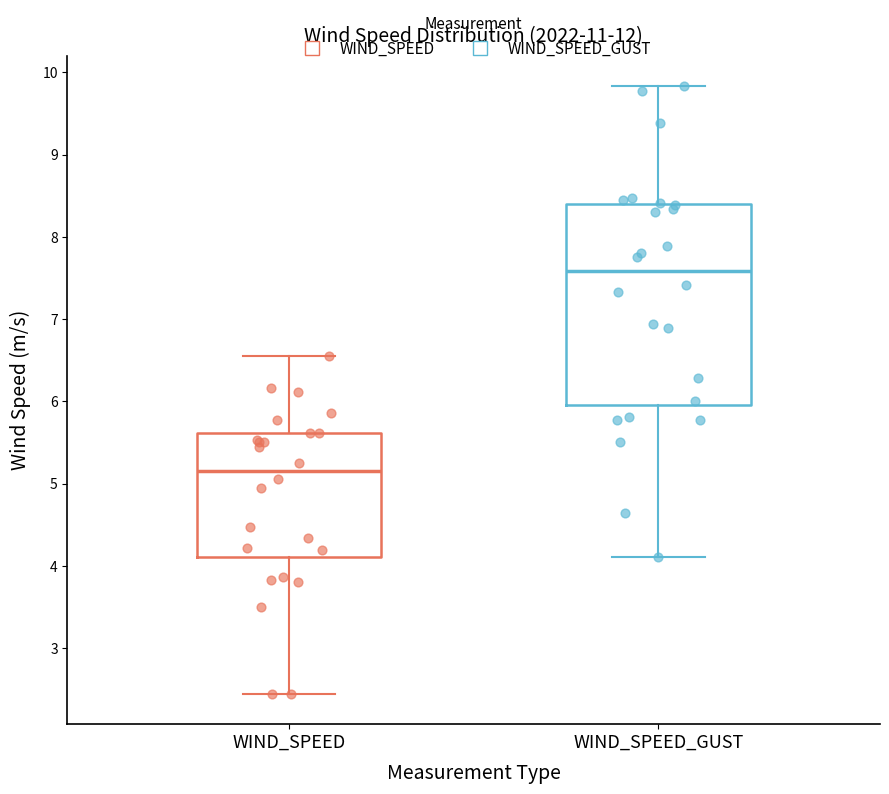

Reading left to right, read every box against the y-axis: the position of its median line, the range the box covers, and the ends of its whiskers. The values are not printed on the chart, so give them approximately, as read against the axis.

WIND_SPEED: median 5.2, box 4.1 to 5.6, whiskers 2.4 to 6.6
WIND_SPEED_GUST: median 7.6, box 6.0 to 8.4, whiskers 4.1 to 9.8